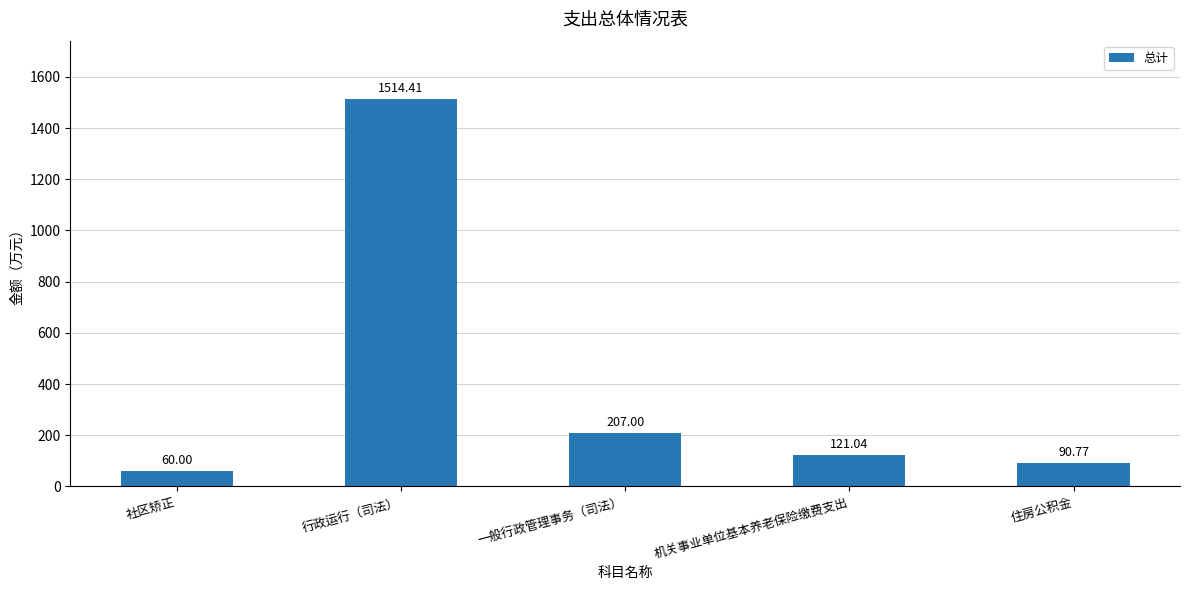

True or false: the data shows 1514.4 at 行政运行（司法）.

True